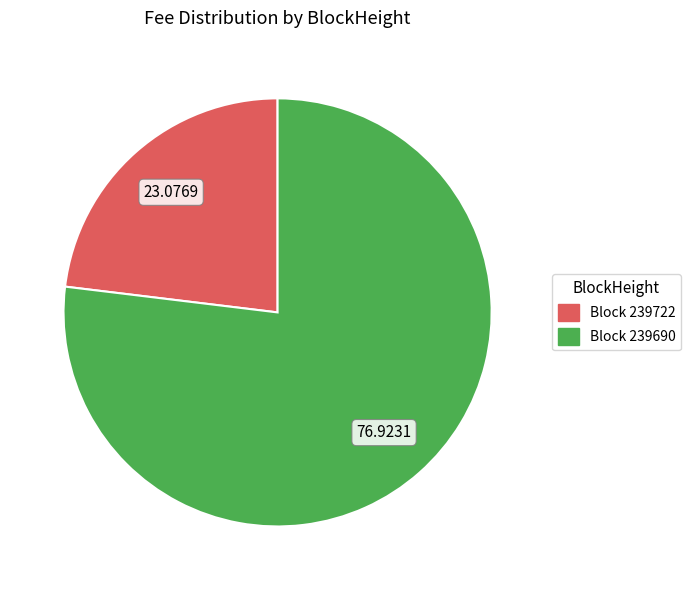

Does any single category account for the majority?

Yes